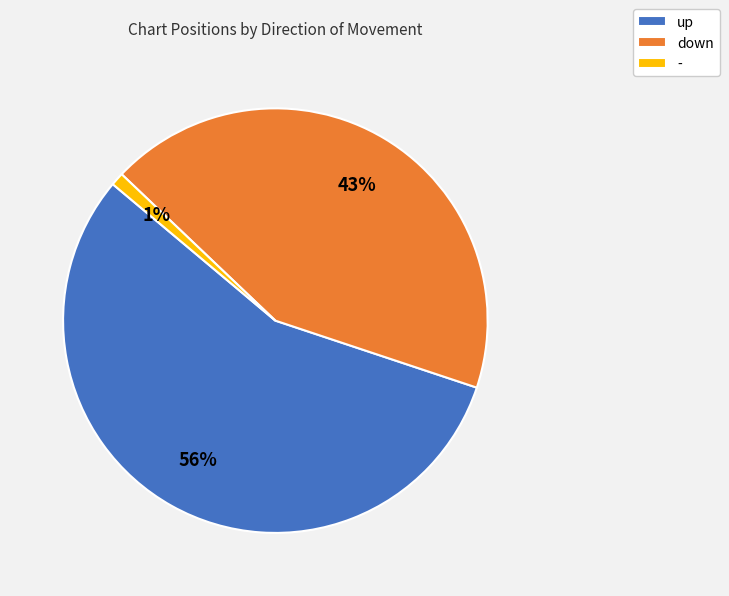

Which category has the smallest portion of the pie?

-